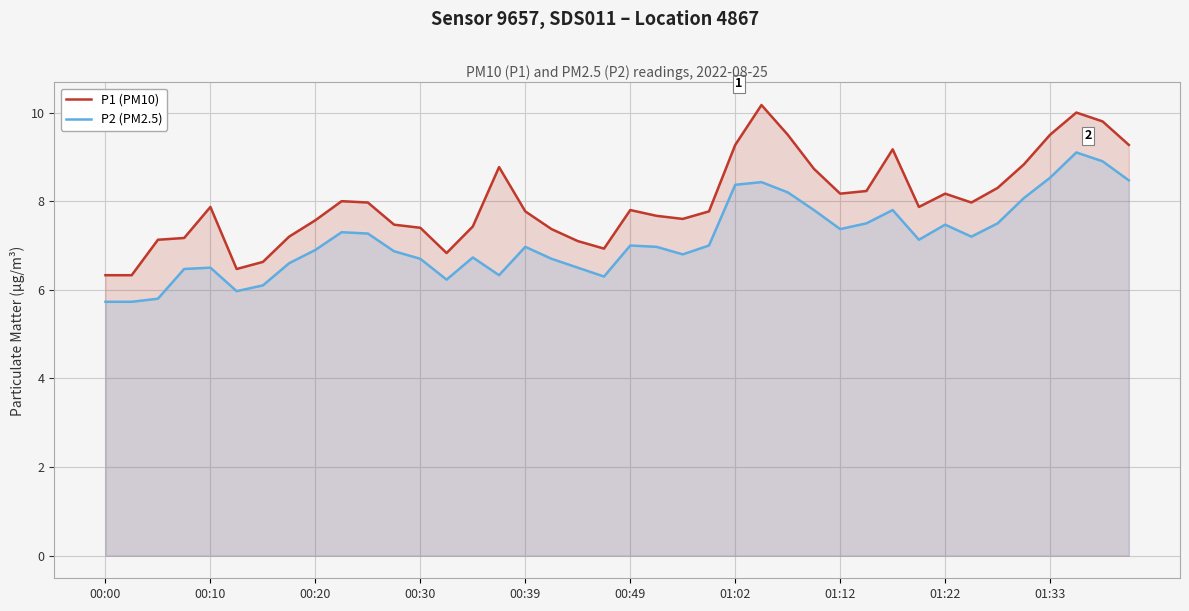

Does the chart display data point markers on the line(s)?

No